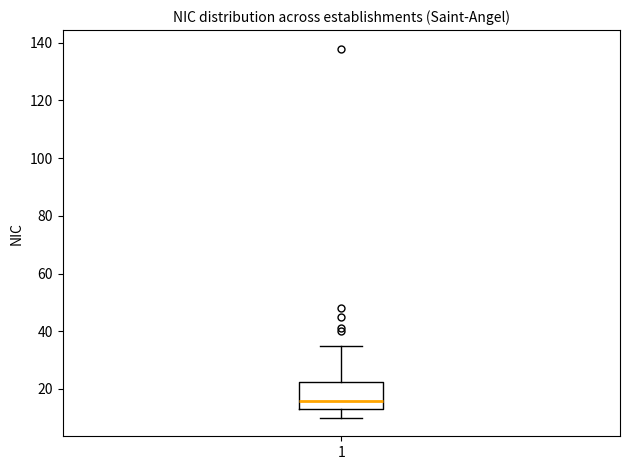

Transcribe this box plot: give where the median line is, the range the box spans, and where the two whiskers end, as read against the y-axis. The values are not printed on the chart, so give them approximately, as read against the axis.

median 16, box 14 to 22, whiskers 10 to 36